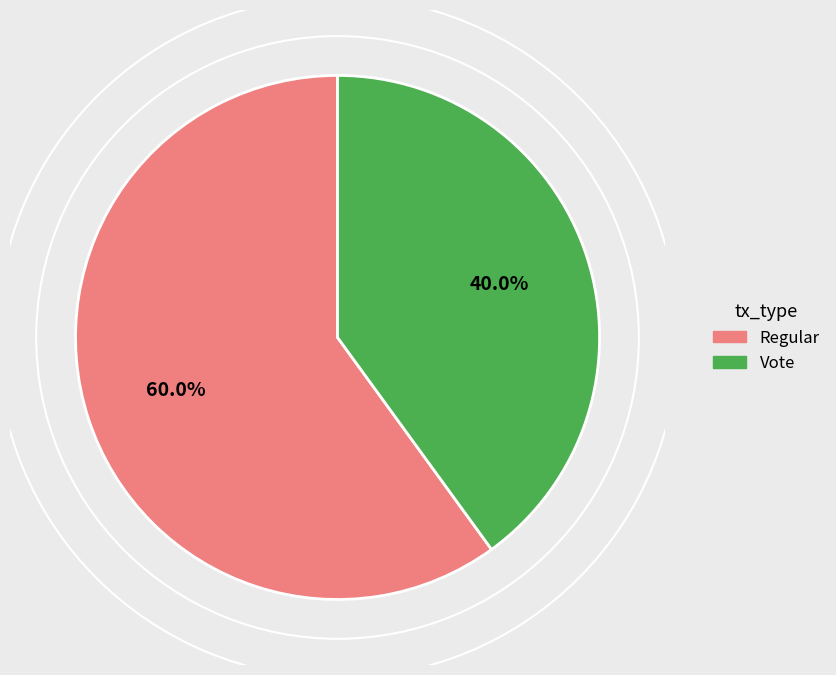

What percentage is the Vote slice, to the nearest percent?

40%